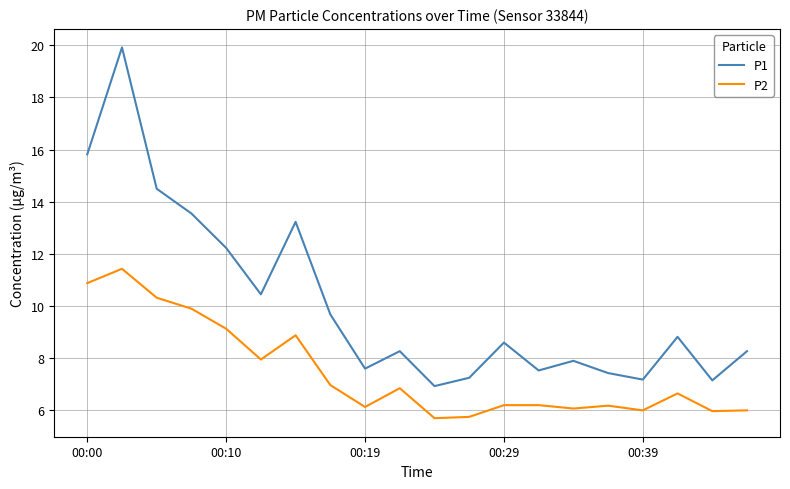

Which series has the widest spread of values?

P1